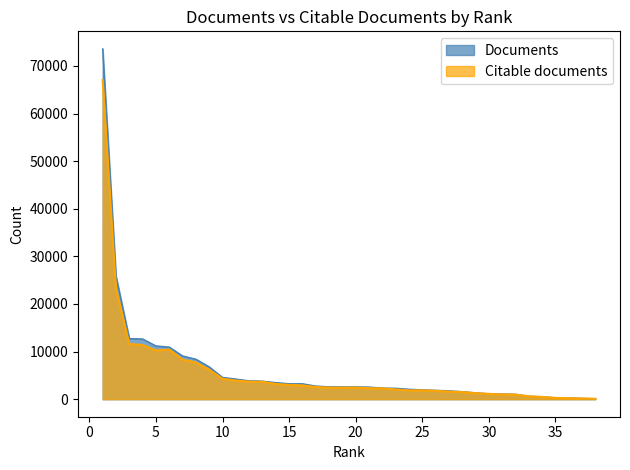

Does the chart have visible grid lines?

No